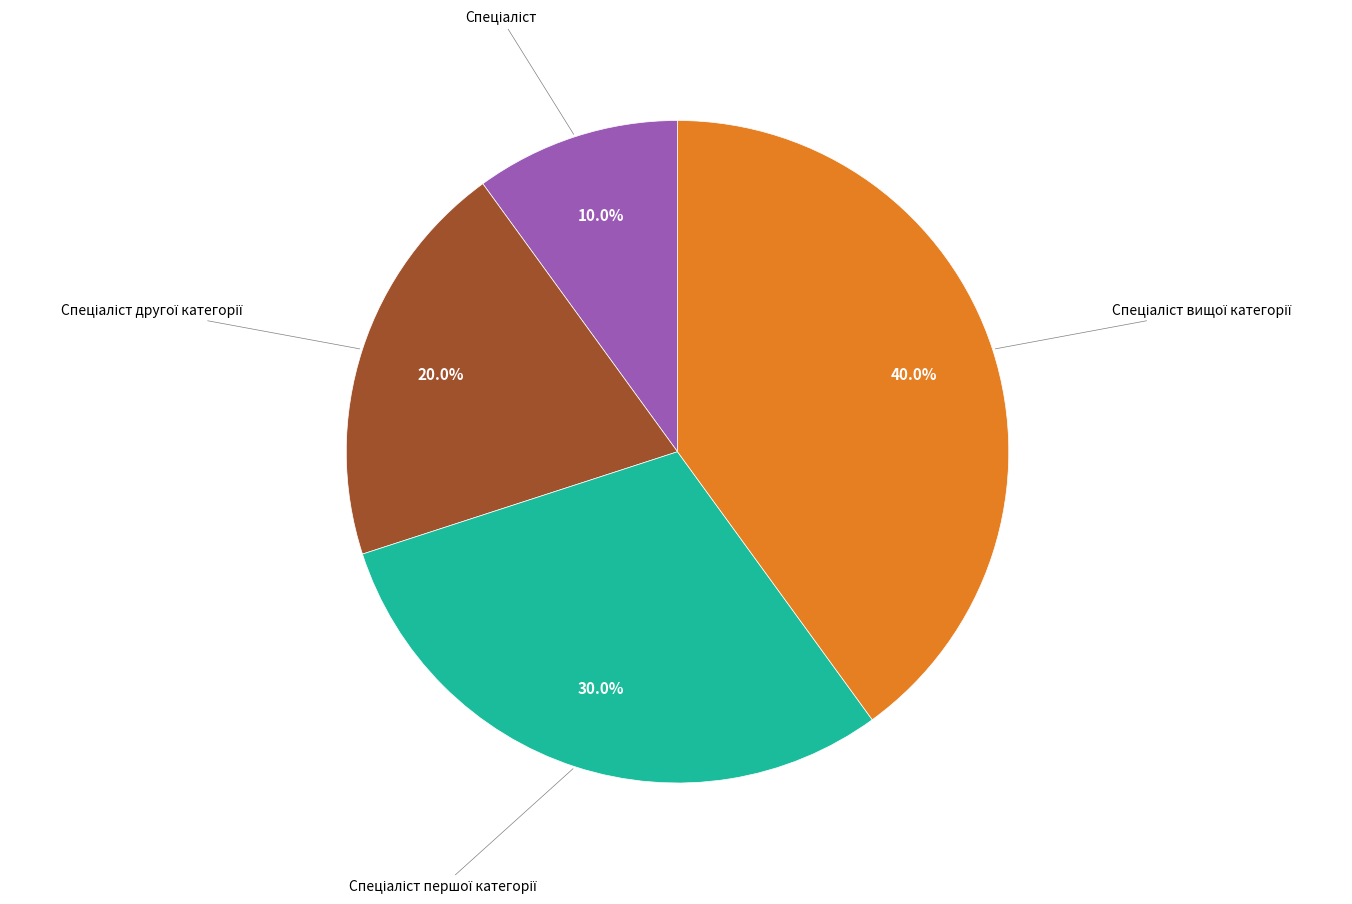

Is there a majority slice in this chart?

No